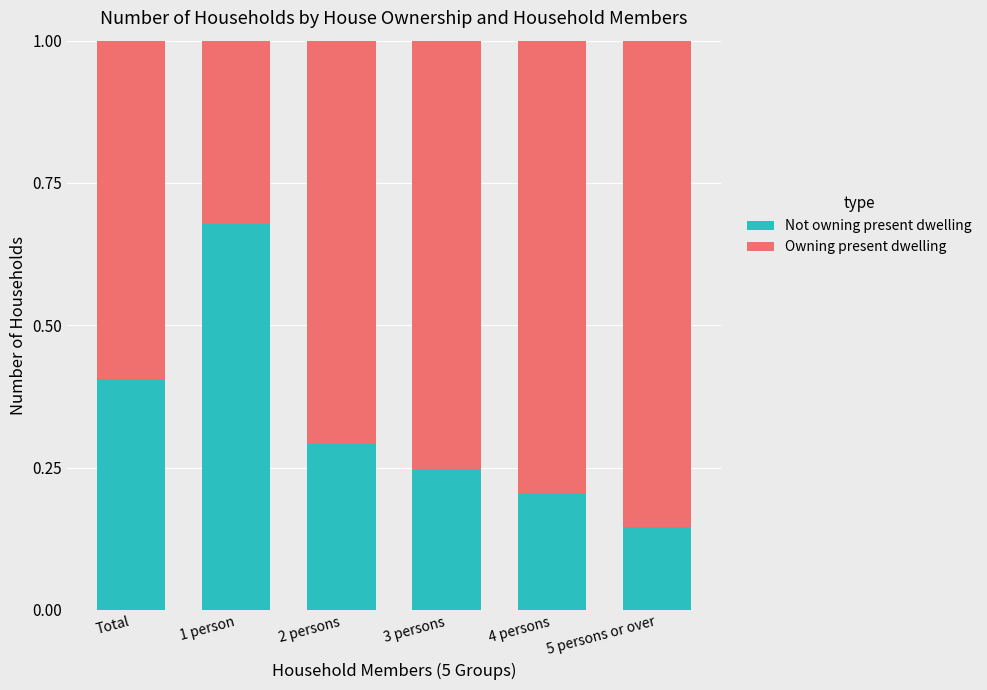

Which category has the lowest value in the Not owning present dwelling series?

5 persons or over